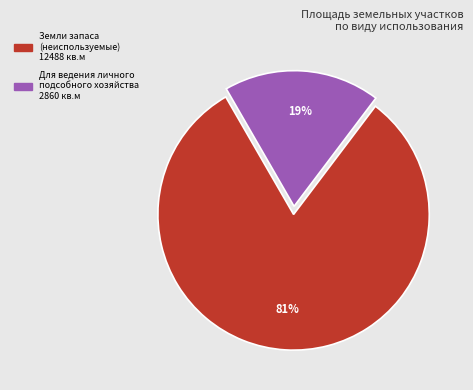

Does any single category account for the majority?

Yes